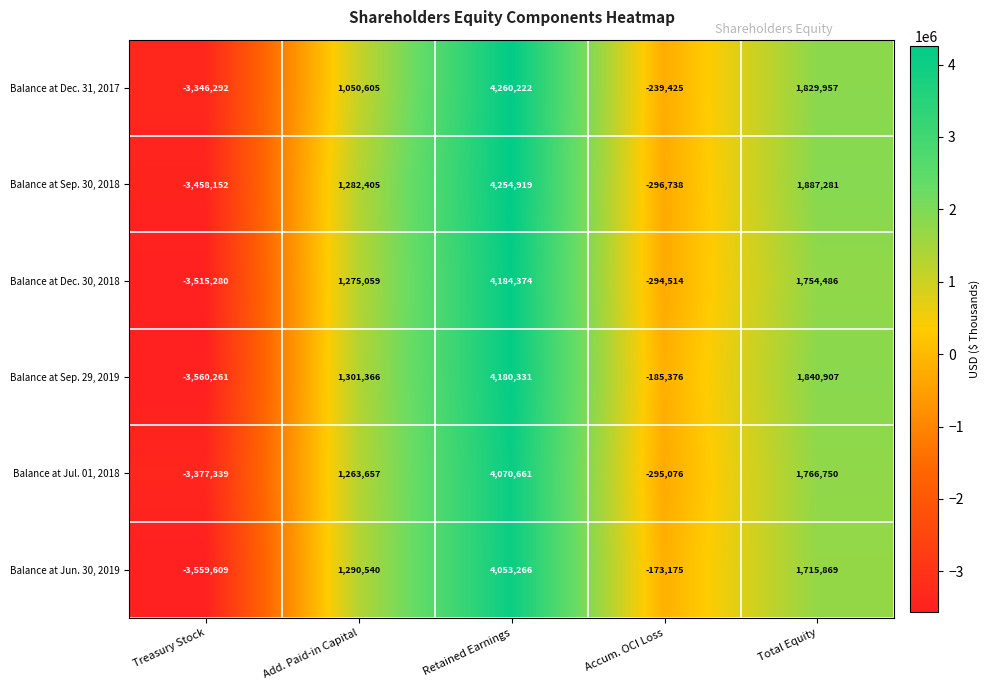

Reading right to left, what are all the values shown in this chart?

Balance at Dec. 31, 2017: 1829957	-239425	4260222	1050605	-3346292
Balance at Sep. 30, 2018: 1887281	-296738	4254919	1282405	-3458152
Balance at Dec. 30, 2018: 1754486	-294514	4184374	1275059	-3515280
Balance at Sep. 29, 2019: 1840907	-185376	4180331	1301366	-3560261
Balance at Jul. 01, 2018: 1766750	-295076	4070661	1263657	-3377339
Balance at Jun. 30, 2019: 1715869	-173175	4053266	1290540	-3559609